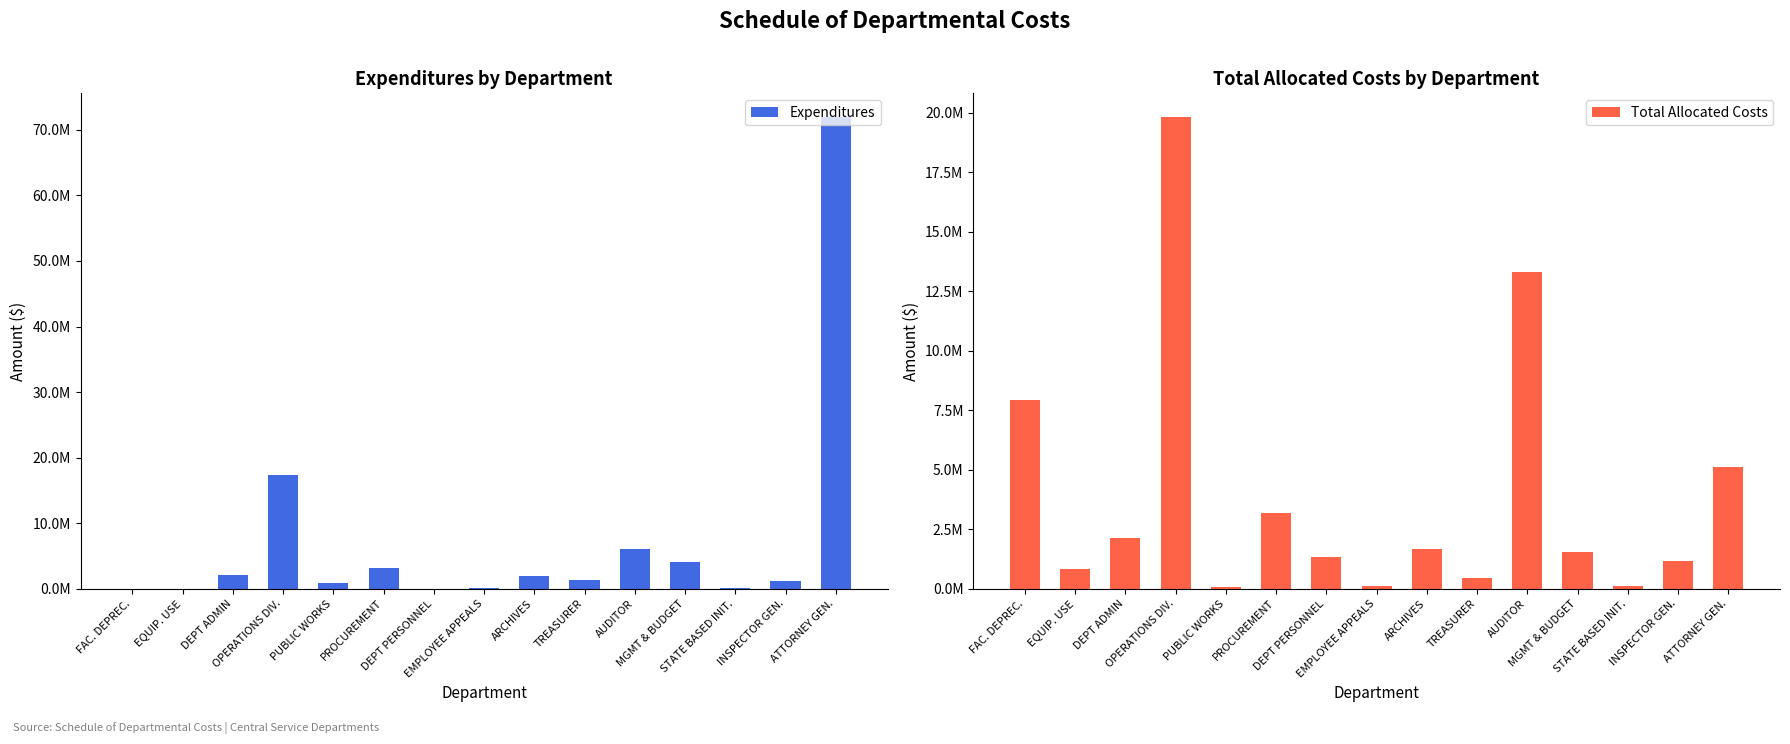

List the labels in order of Total Allocated Costs value, largest first.

OPERATIONS DIV., AUDITOR, FAC. DEPREC., ATTORNEY GEN., PROCUREMENT, DEPT ADMIN, ARCHIVES, MGMT & BUDGET, DEPT PERSONNEL, INSPECTOR GEN., EQUIP. USE, TREASURER, EMPLOYEE APPEALS, STATE BASED INIT., PUBLIC WORKS